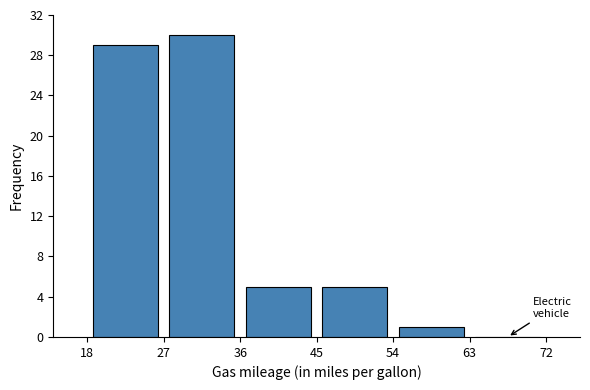

Reading left to right, transcribe this chart: for each bar, give the range it covers on the x-axis and its height. The values are not printed on the chart, so give them approximately, as read against the axis.

18 to 27: 29
27 to 36: 30
36 to 45: 5
45 to 54: 5
54 to 63: 1
63 to 72: 0